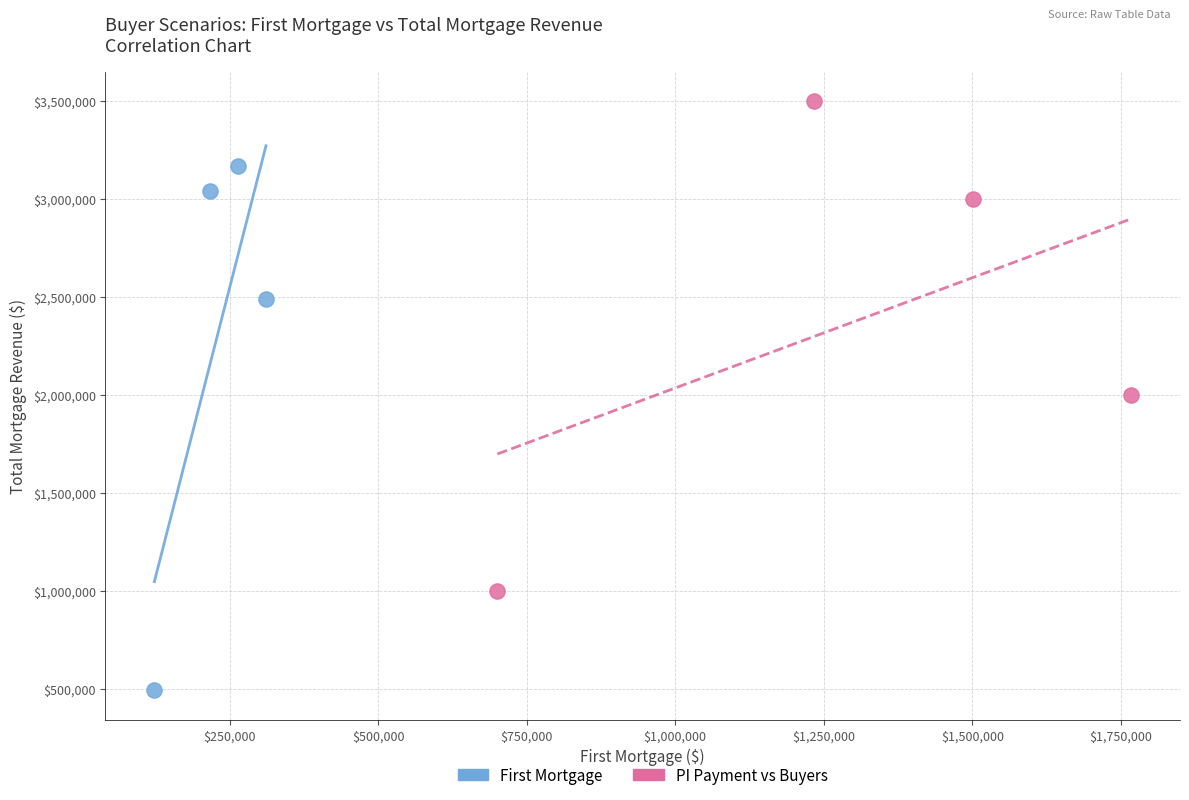

Which series contains the lowest Y value?

First Mortgage